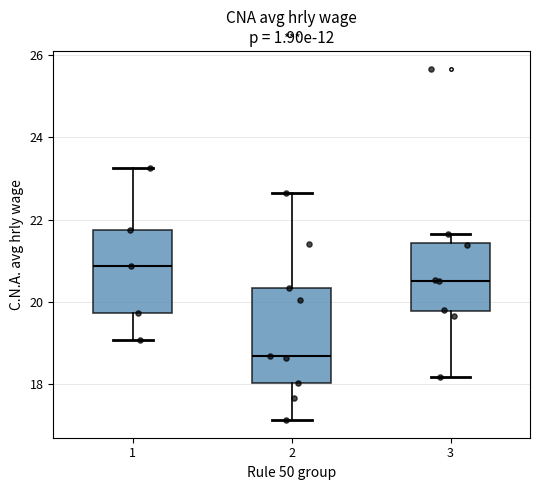

Which box's median line is the lowest?

2